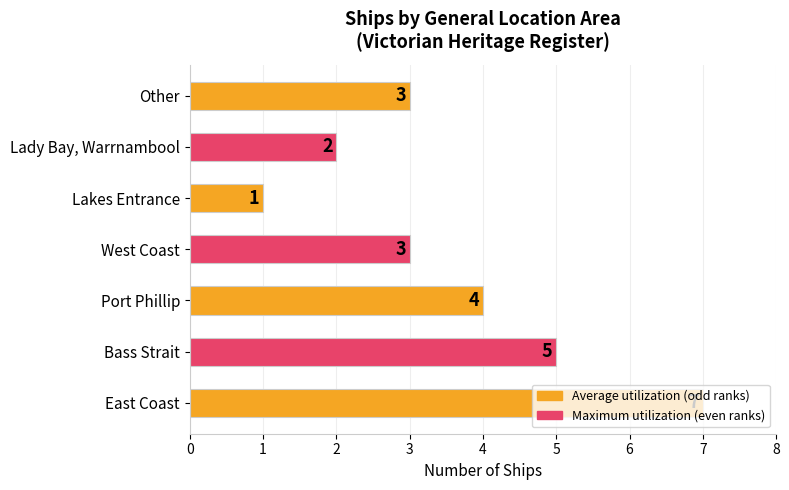

What is the greatest value displayed?

7